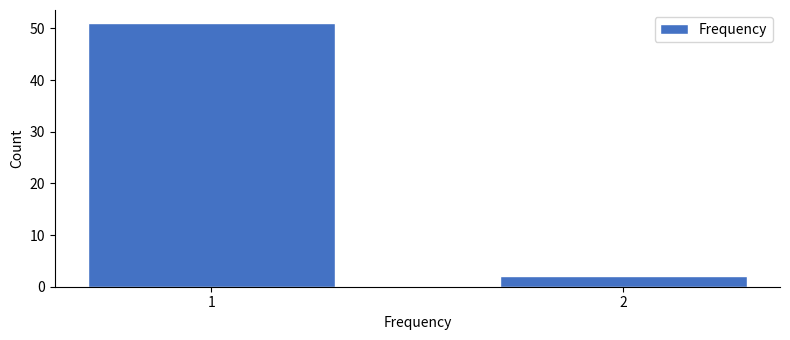

Reading left to right, transcribe all the data shown in this chart.

51	2